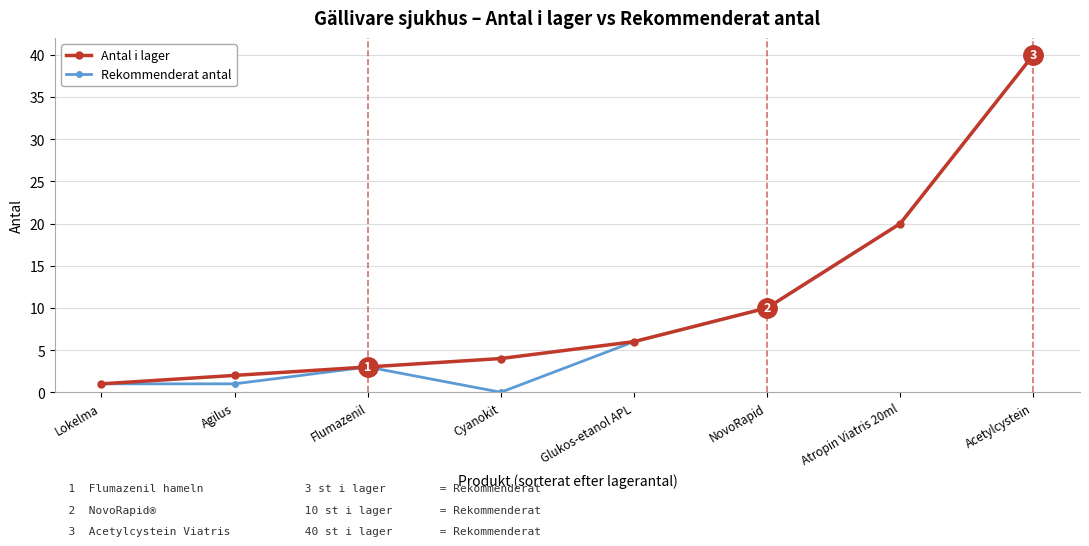

True or false: Rekommenderat antal has a value of 2 at Glukos-etanol APL.

False